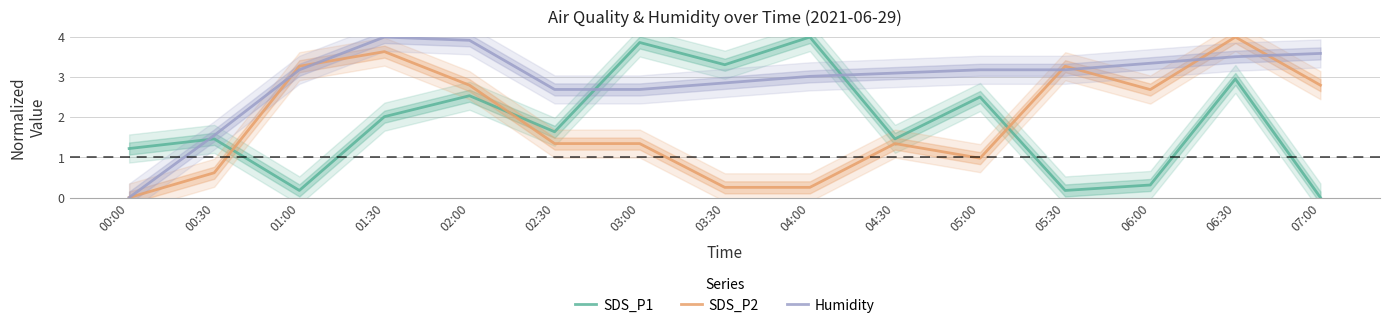

What are all the series names shown in the legend?

SDS_P1, SDS_P2, Humidity